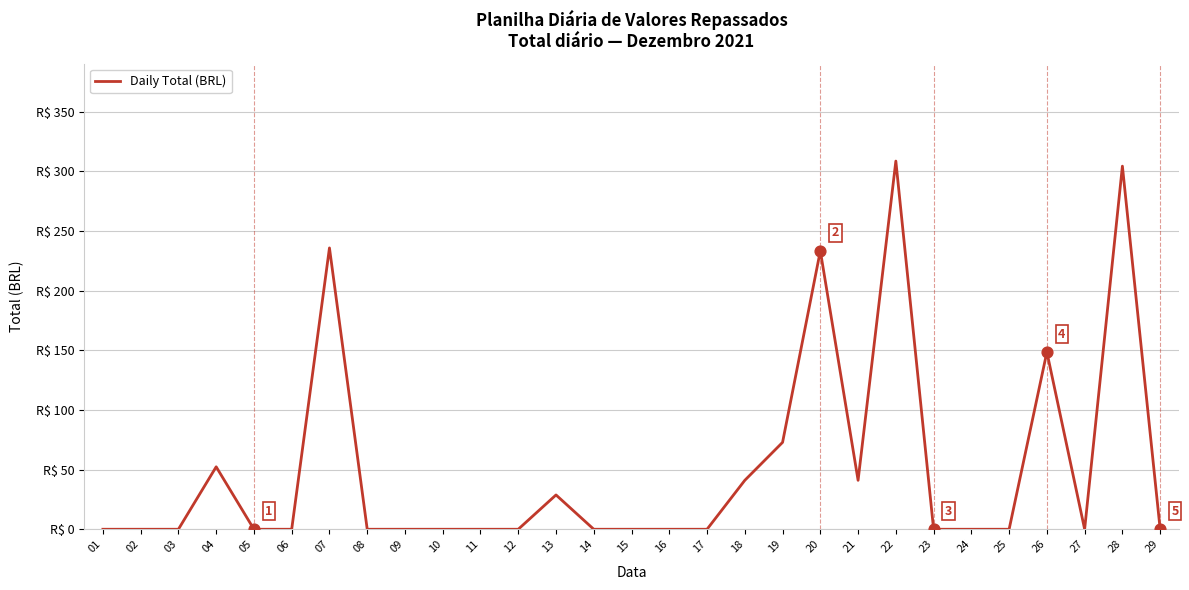

Which has a higher value, 08 or 28?

28